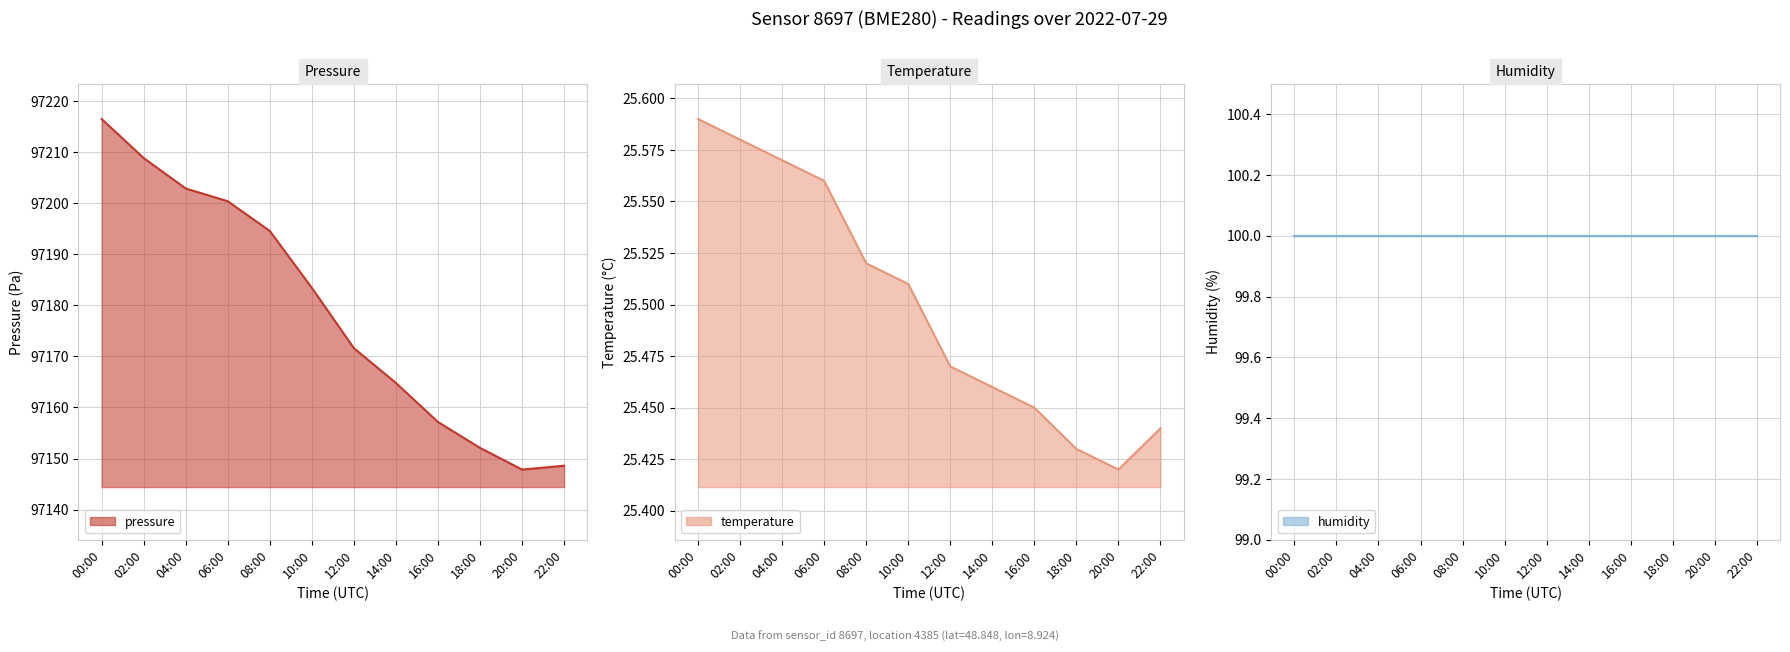

True or false: pressure has a value of 157583.7 at 04:00.

False